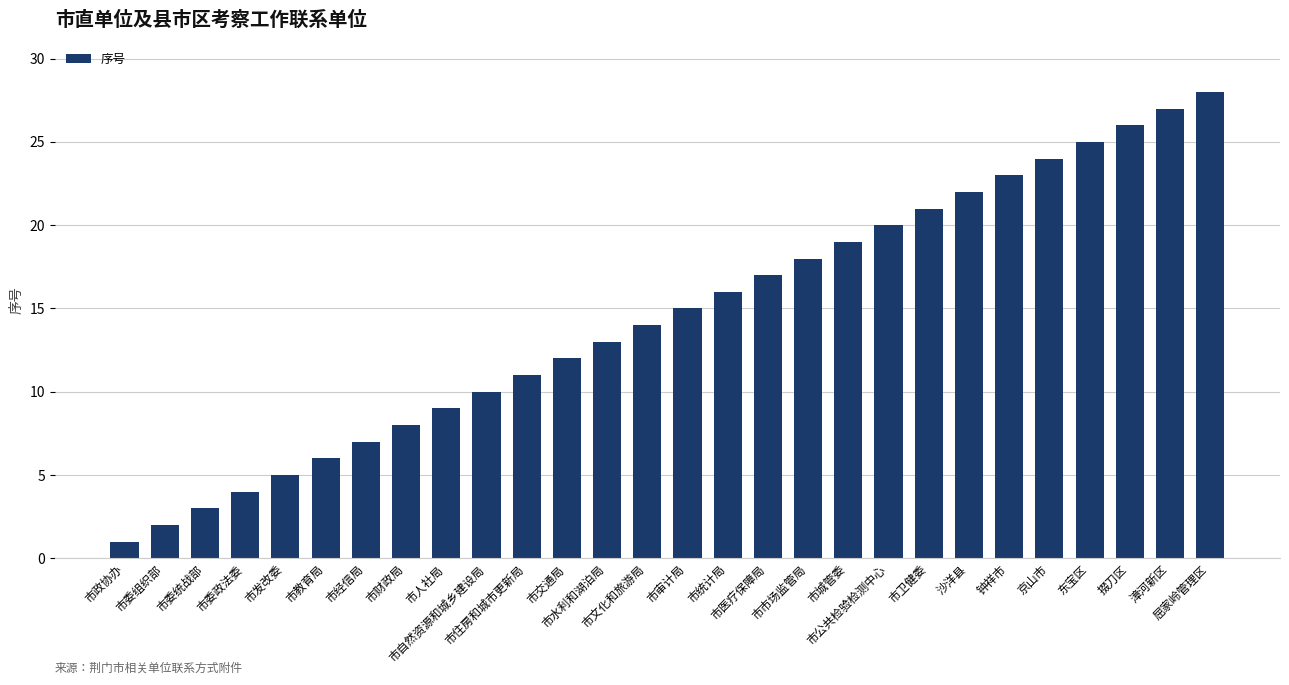

Count the number of categories in the chart.

28